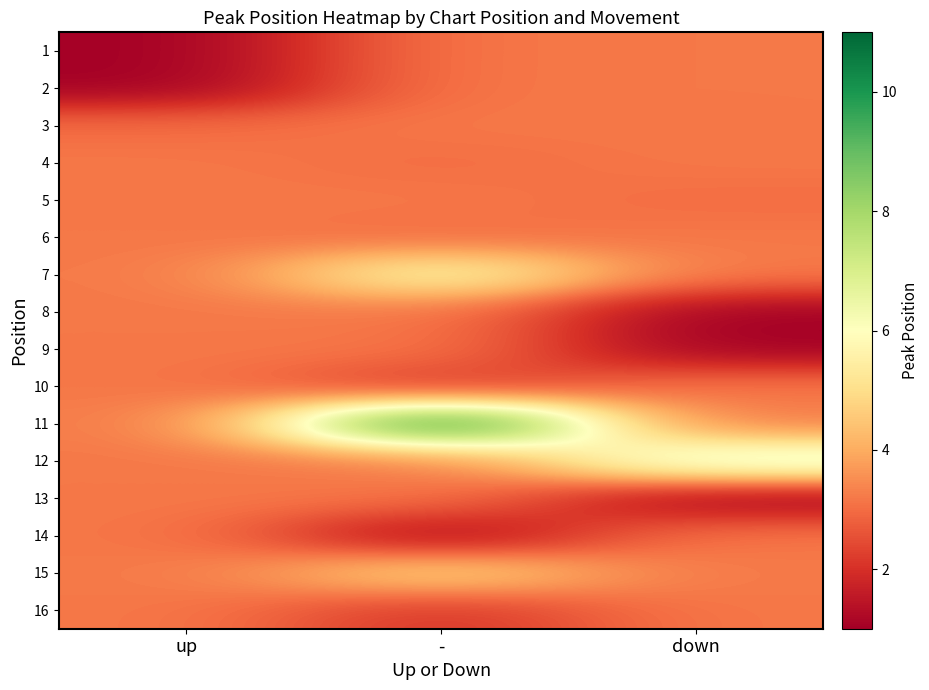

At which category is the sum across all series the highest?

-